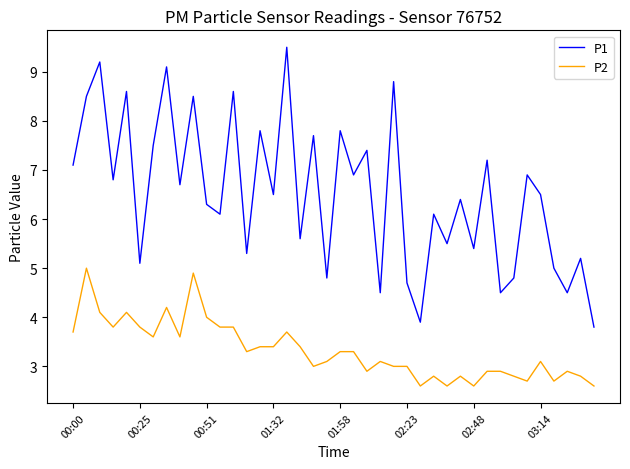

Rank the series by their average value, from highest to lowest.

P1, P2